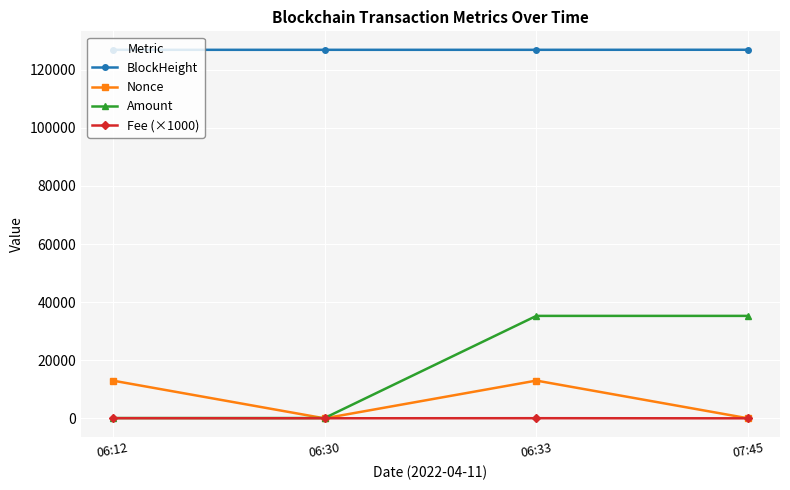

What is the label of the 4th point from the right?

06:12